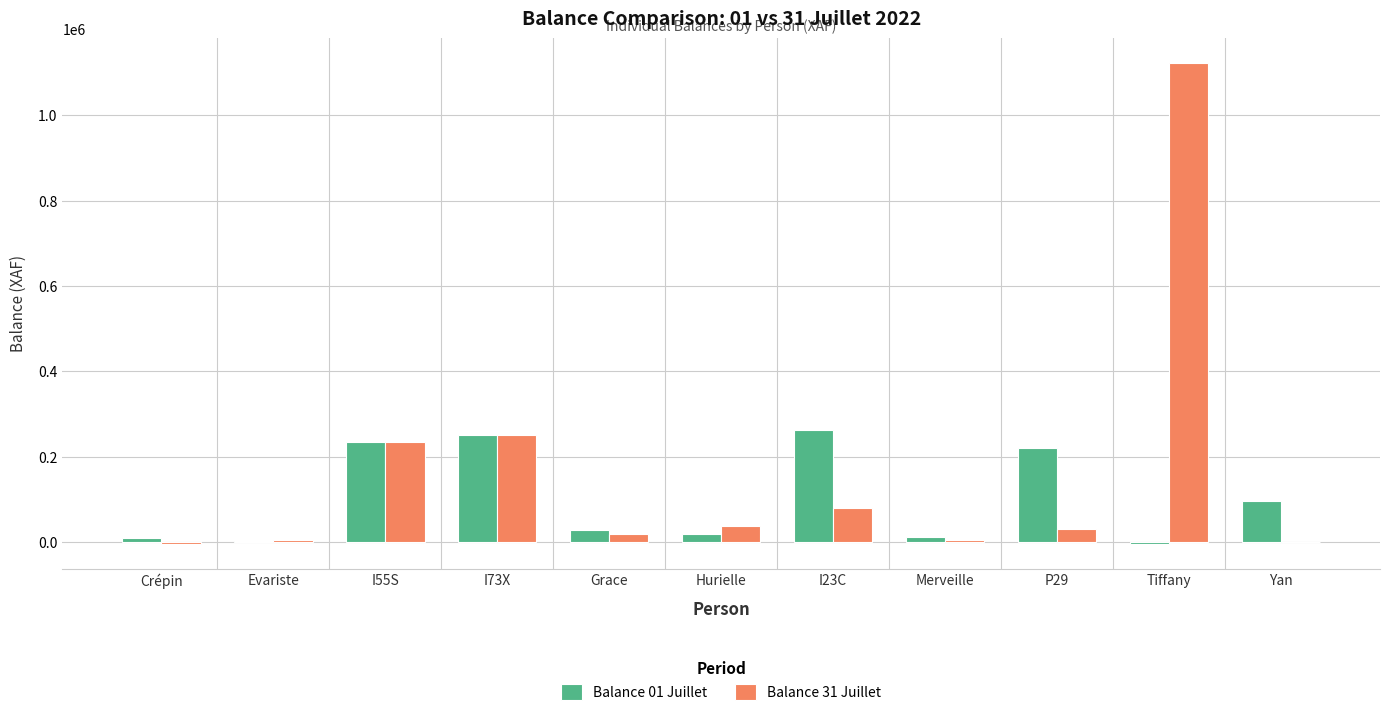

What is the spread (max minus min) of values at Hurielle?

18500